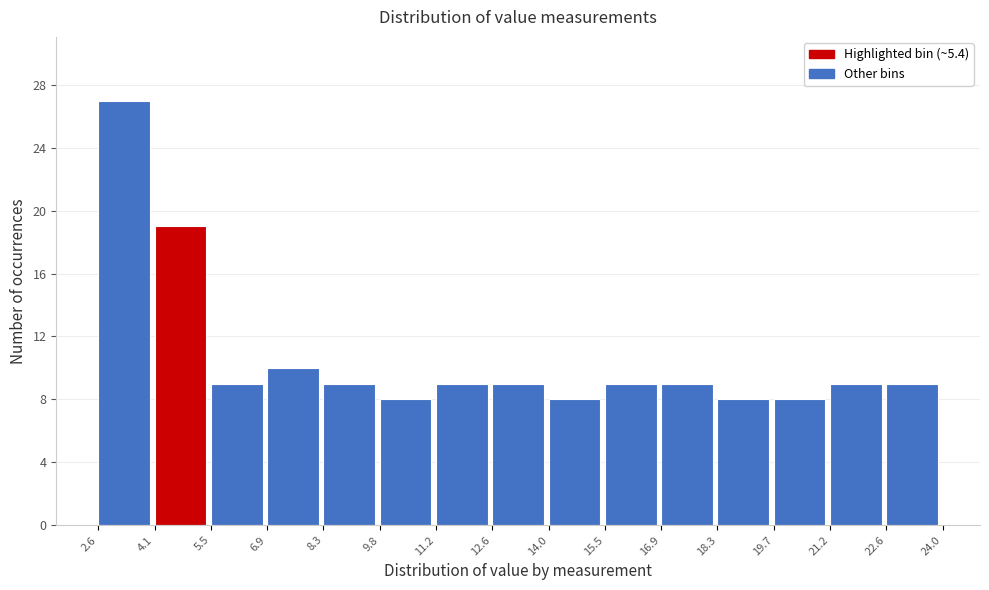

What is the height of the bar covering 11.2 to 12.6 on the x-axis? The values are not printed on the chart, so give them approximately, as read against the axis.

9